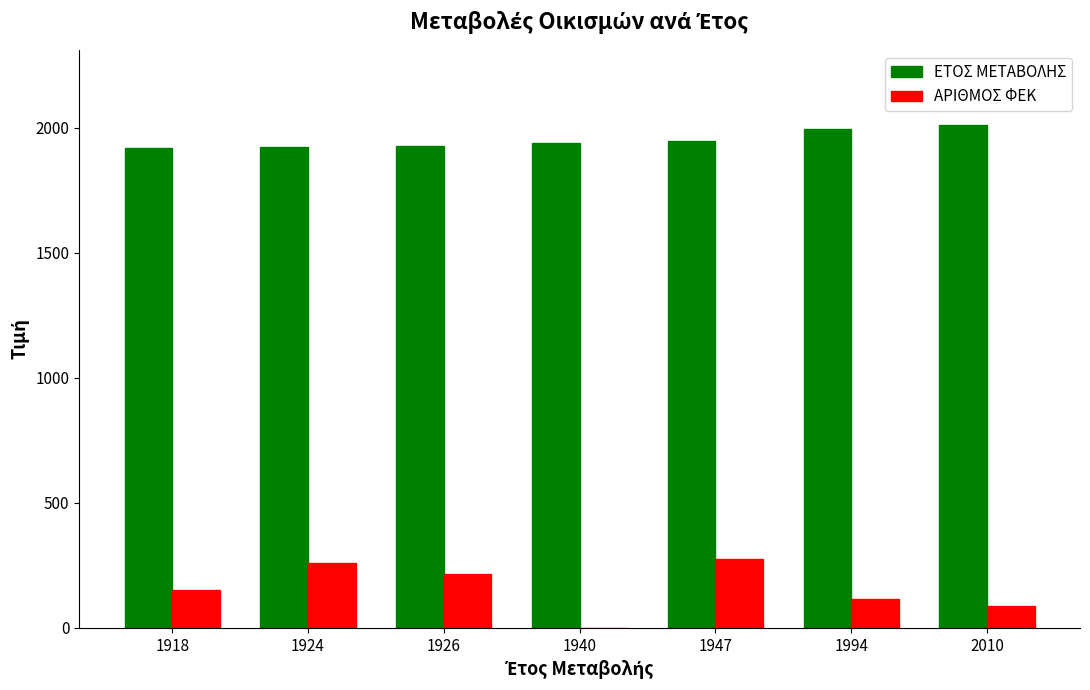

Which series has the largest total across all categories?

ΕΤΟΣ ΜΕΤΑΒΟΛΗΣ